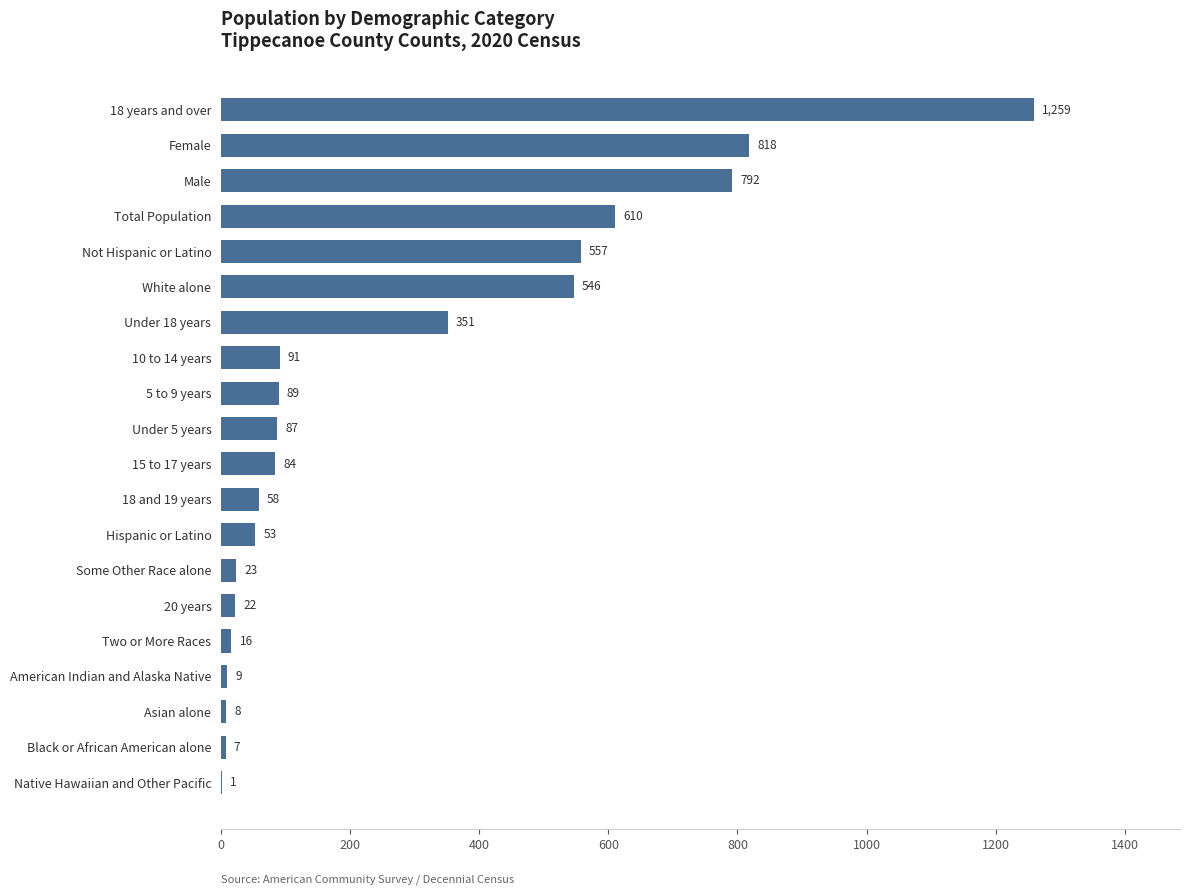

Reading top to bottom, list all the values displayed in this chart.

18 years and over=1259	Female=818	Male=792	Total Population=610	Not Hispanic or Latino=557	White alone=546	Under 18 years=351	10 to 14 years=91	5 to 9 years=89	Under 5 years=87	15 to 17 years=84	18 and 19 years=58	Hispanic or Latino=53	Some Other Race alone=23	20 years=22	Two or More Races=16	American Indian and Alaska Native=9	Asian alone=8	Black or African American alone=7	Native Hawaiian and Other Pacific=1